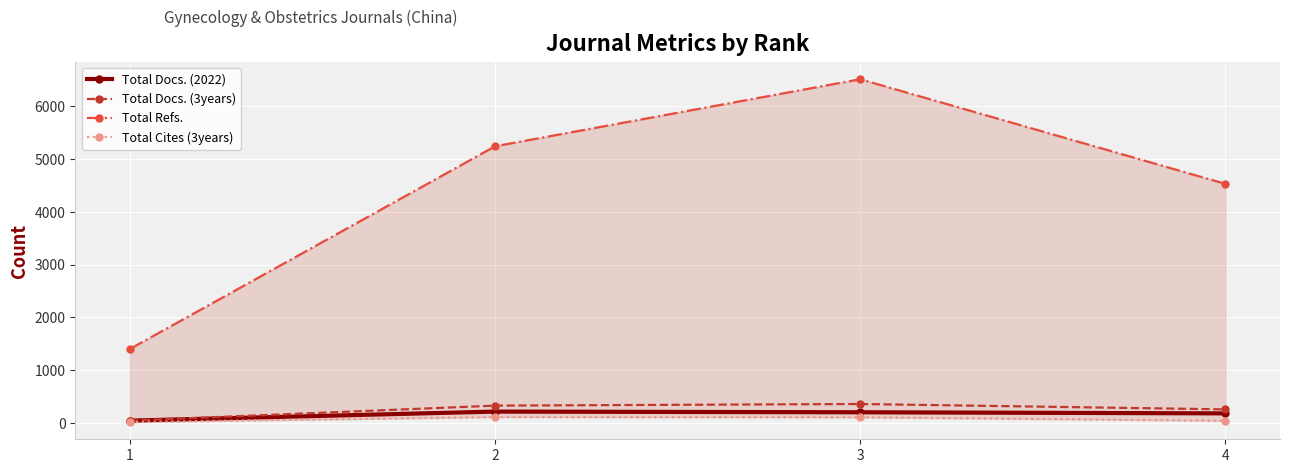

Where is the first local maximum for Total Refs.?

3